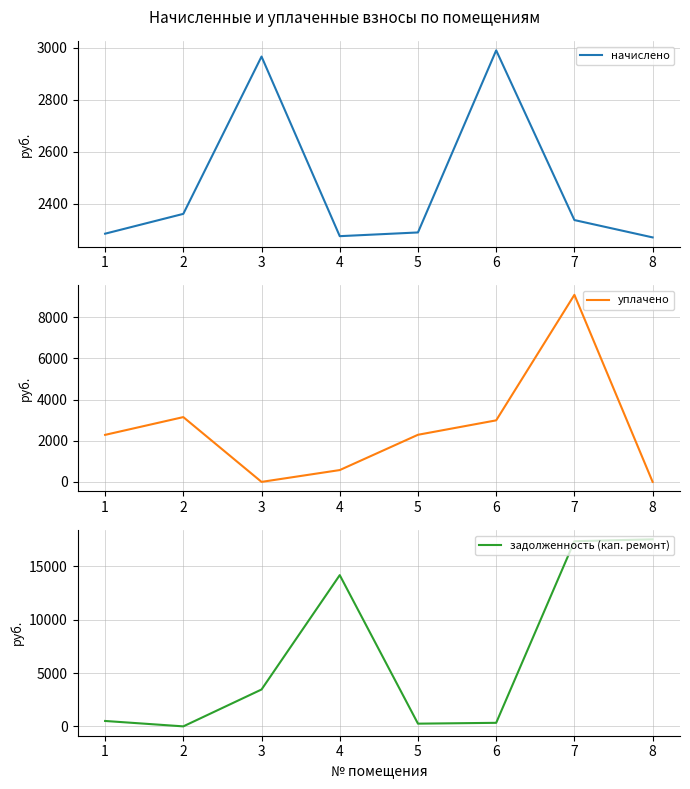

How many interior local peaks does the уплачено series have?

2